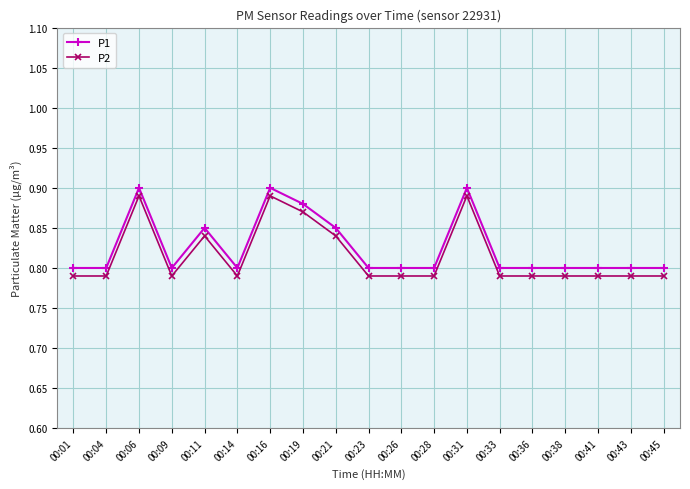

True or false: P1 and P2 cross at least once.

False